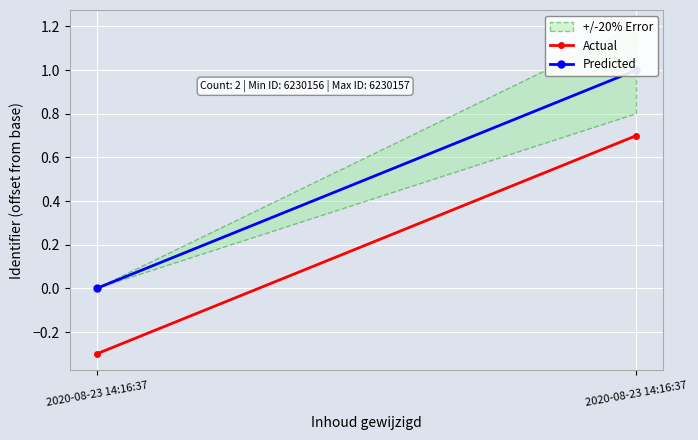

What are all the series names shown in the legend?

Actual, Predicted